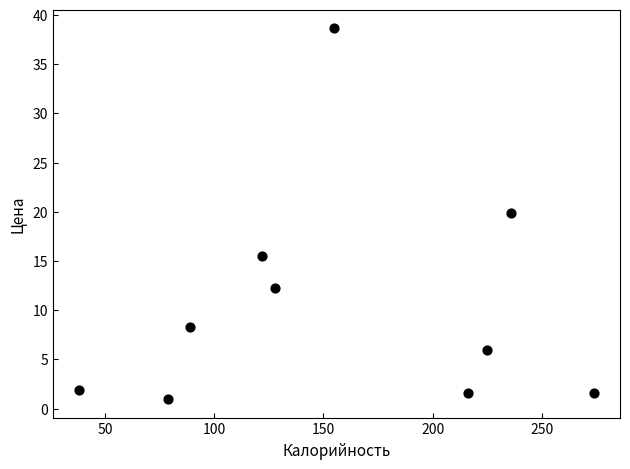

What Y value in the scatter plot is closest to 19?

19.9